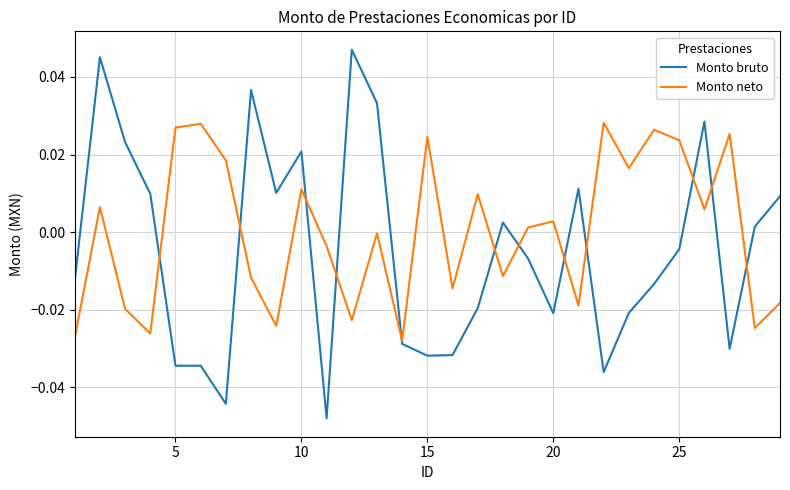

True or false: Monto neto and Monto bruto intersect in this chart.

True